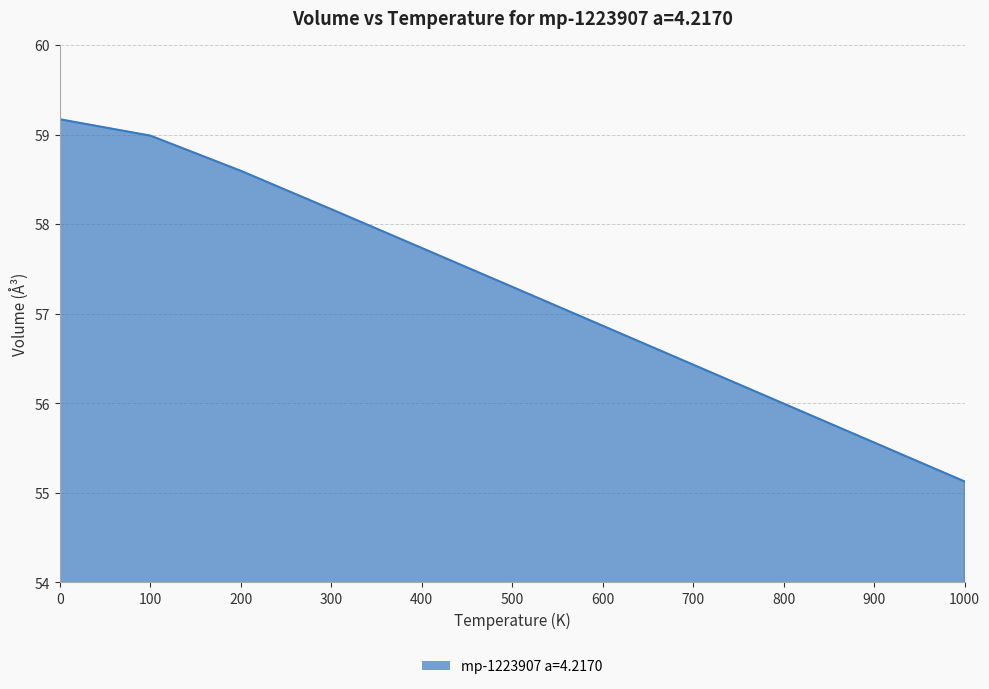

Which label corresponds to the smallest value in the chart?

1000